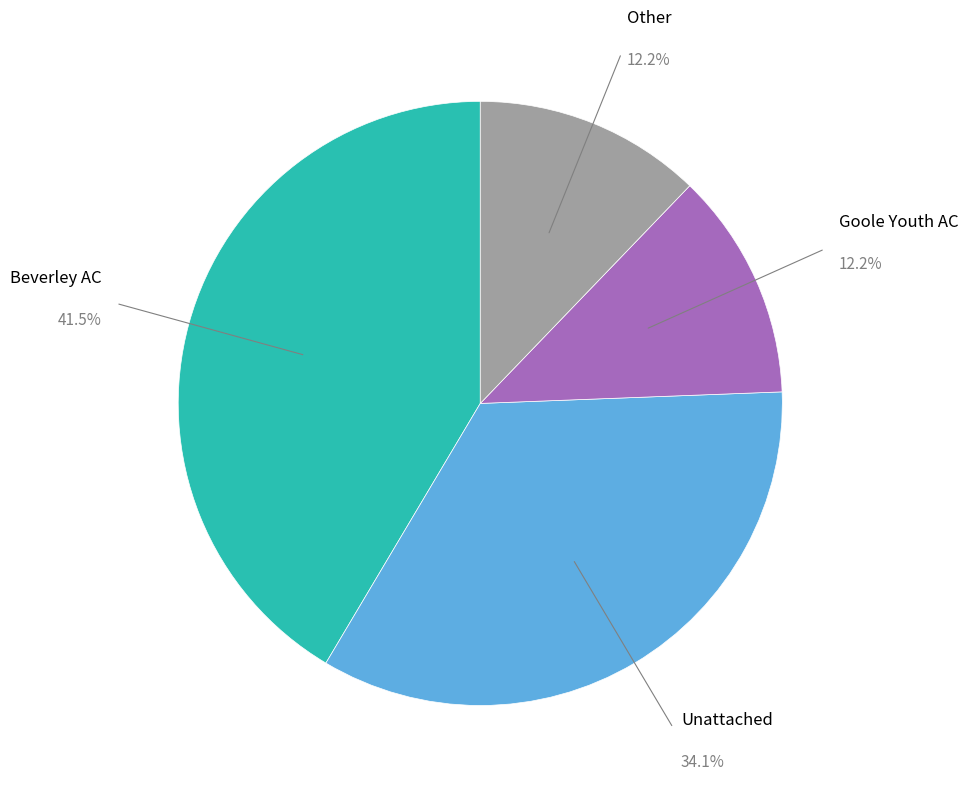

Which has a higher value, Unattached or Beverley AC?

Beverley AC